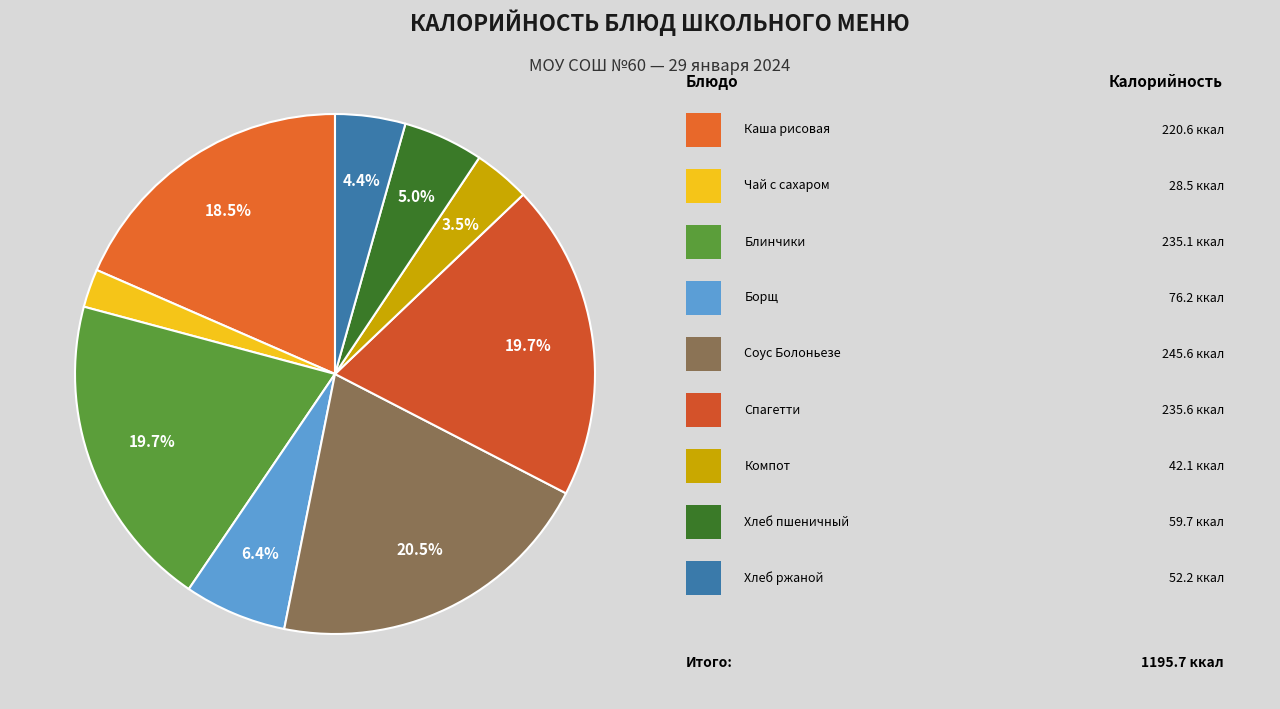

How many slices are in this pie chart?

9